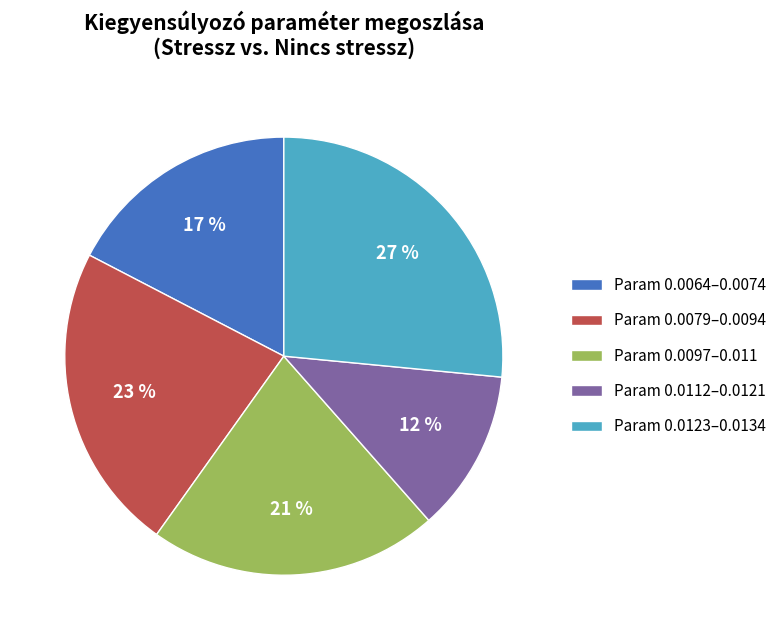

Rank the categories by value from highest to lowest.

Param 0.0123–0.0134, Param 0.0079–0.0094, Param 0.0097–0.011, Param 0.0064–0.0074, Param 0.0112–0.0121